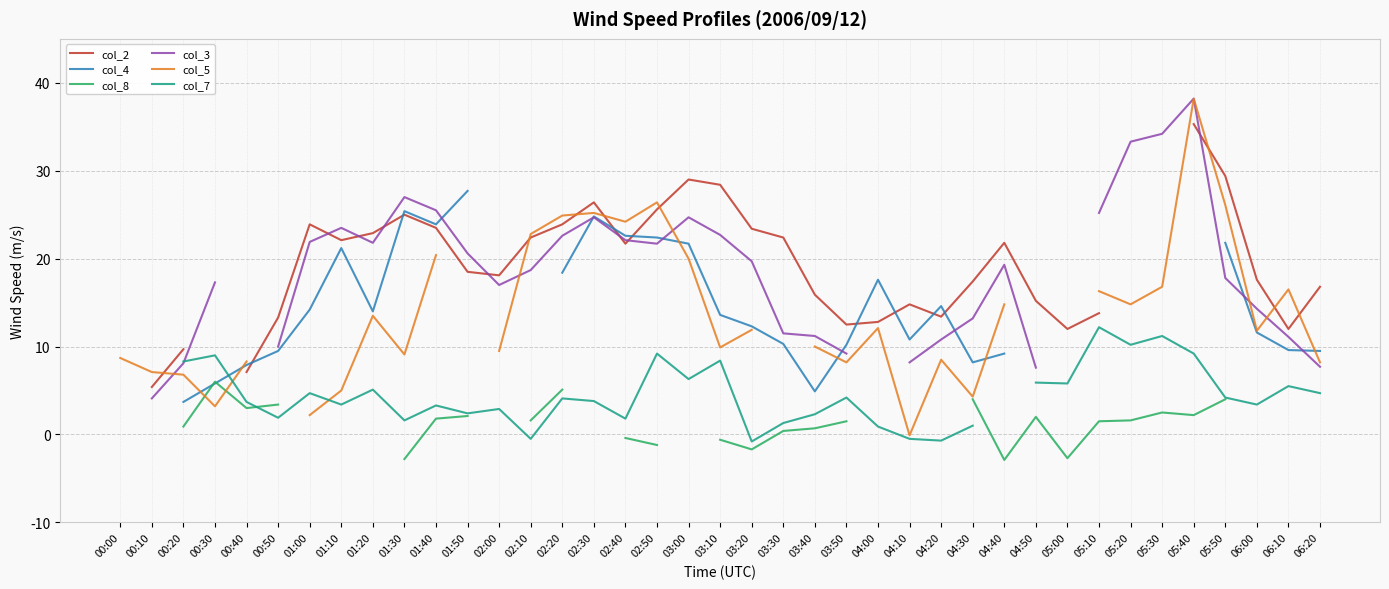

How many intersections are there between col_4 and col_2?

8